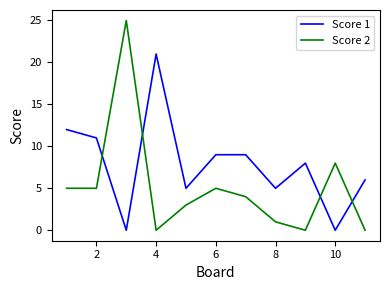

Which series has the largest range (max minus min)?

Score 2